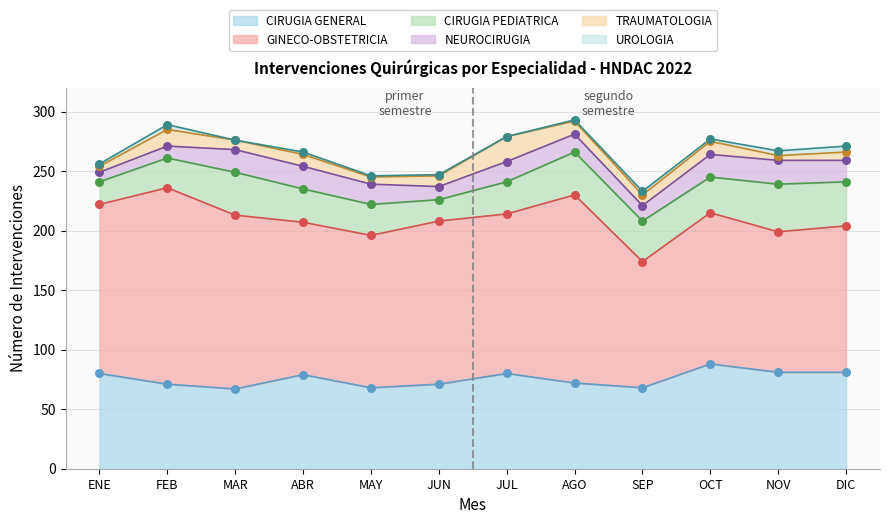

Which series has the largest total across all categories?

GINECO-OBSTETRICIA